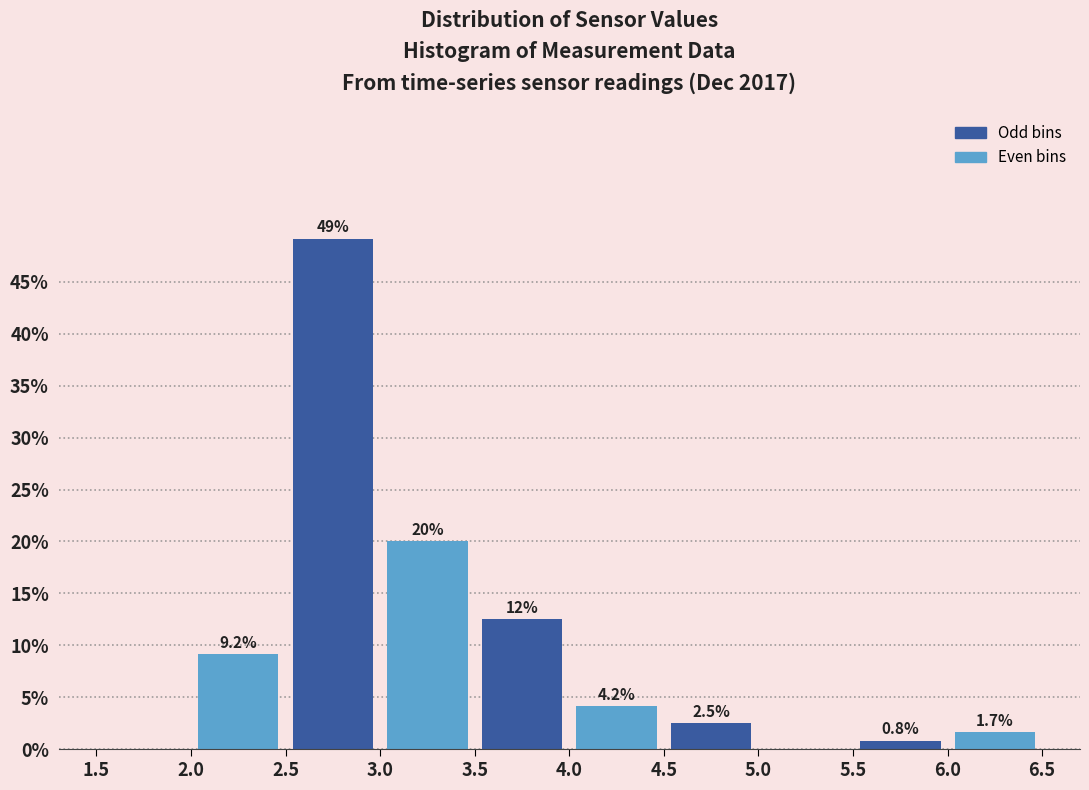

Which range on the x-axis has the tallest bar?

2.5 to 3.0